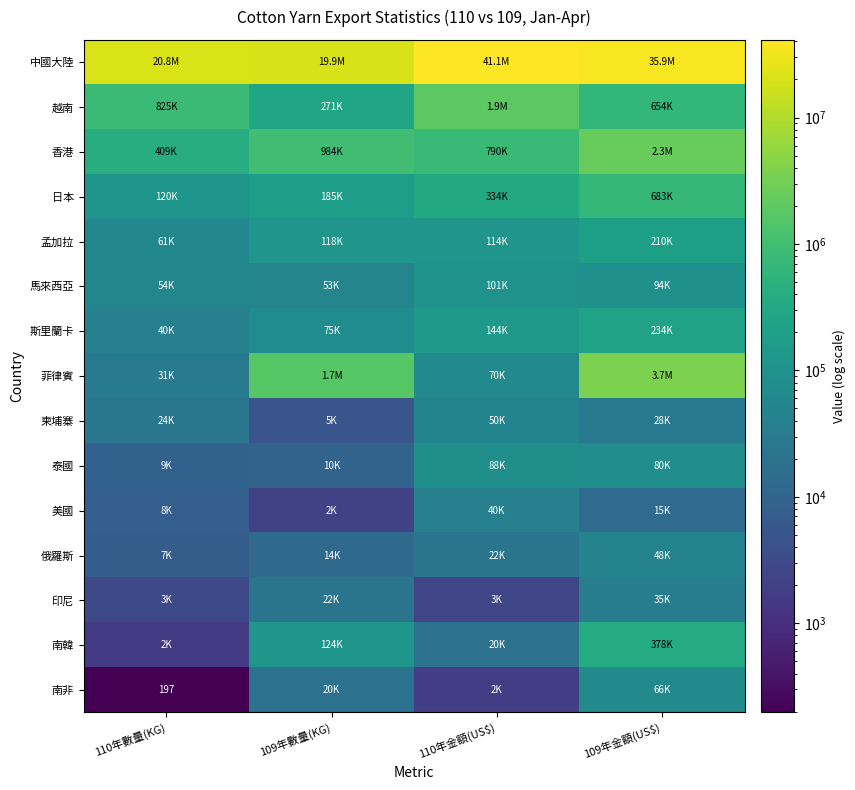

What is the greatest value displayed?

41145000